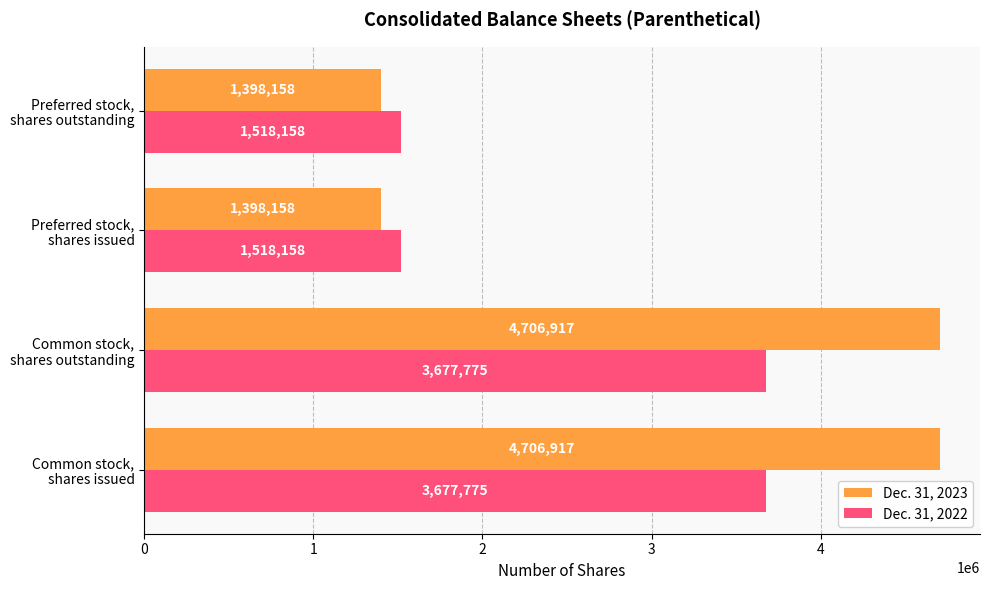

Which series has the largest range (max minus min)?

Dec. 31, 2023